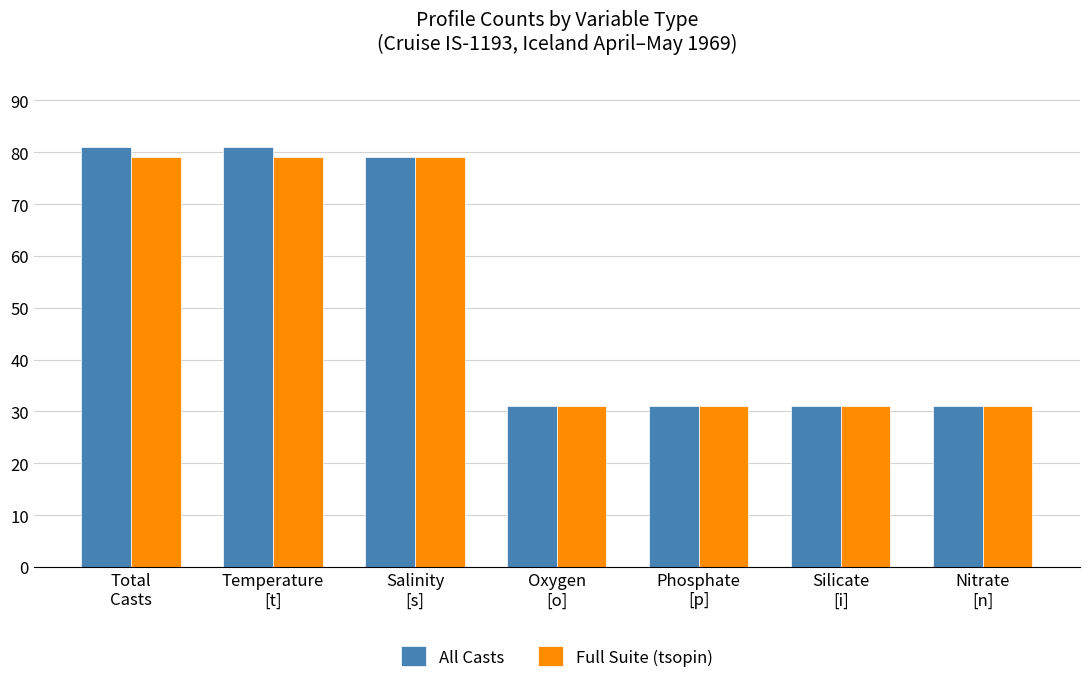

What is the label of the 7th bar from the right?

Total
Casts